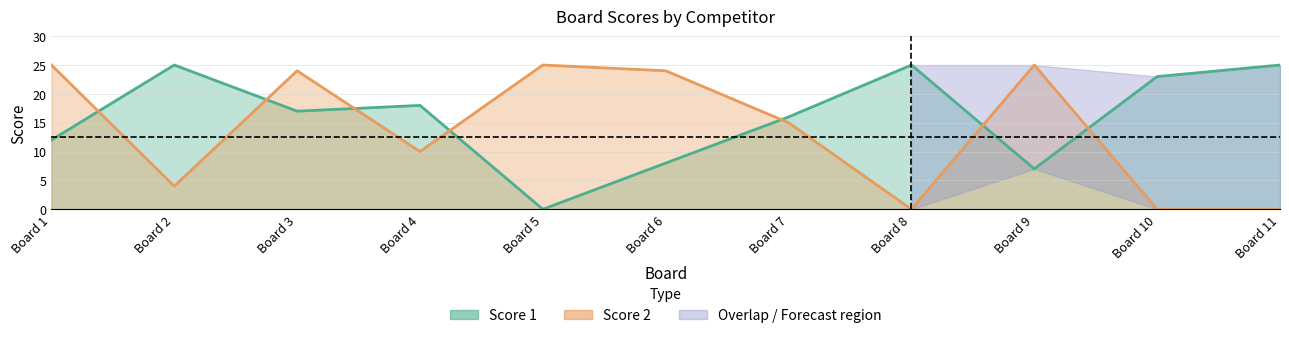

At how many categories does at least one series exceed 18?

9